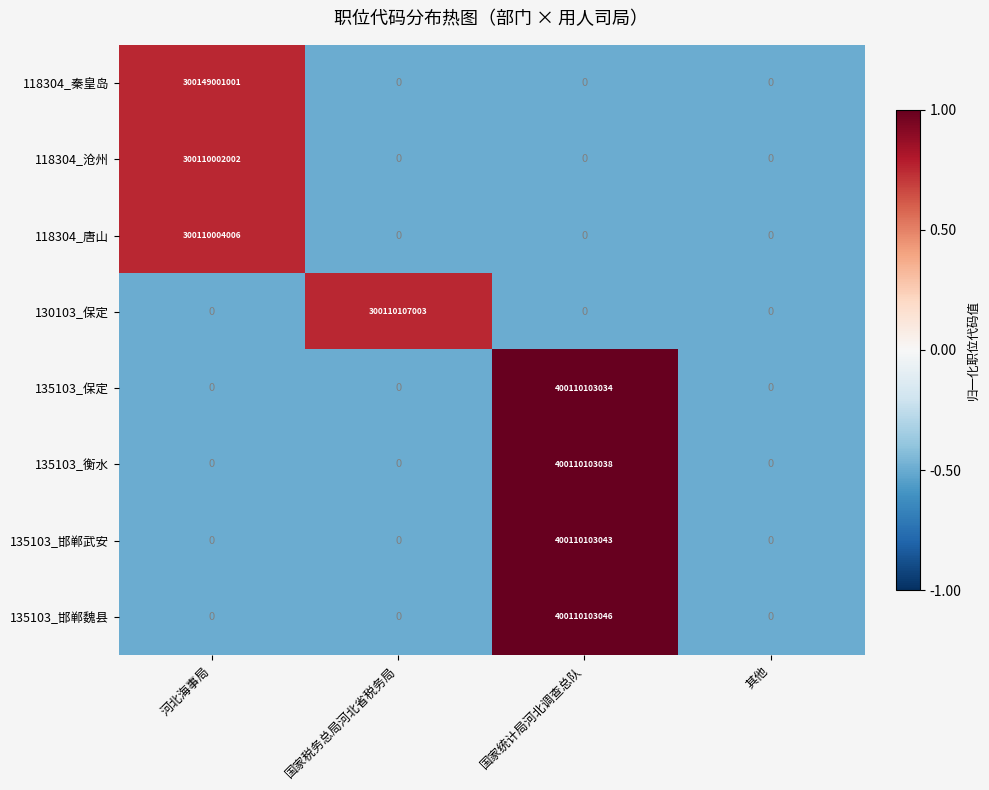

How many 135103_邯郸魏县 values are between 0 and 400110103046?

4